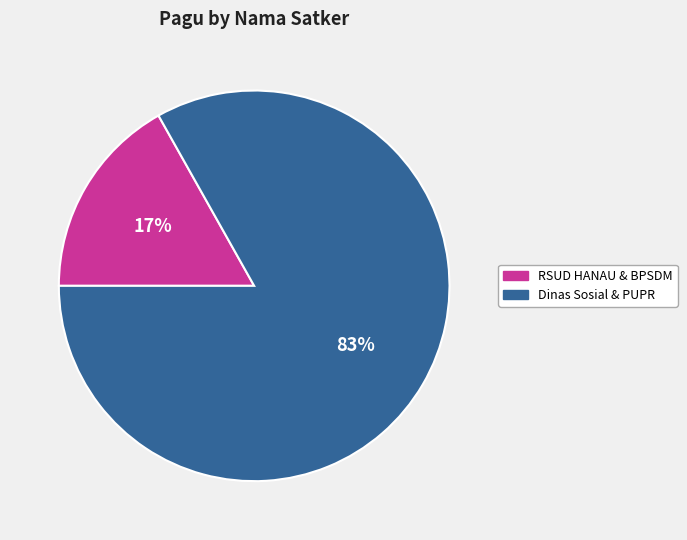

How many segments does this pie chart have?

2